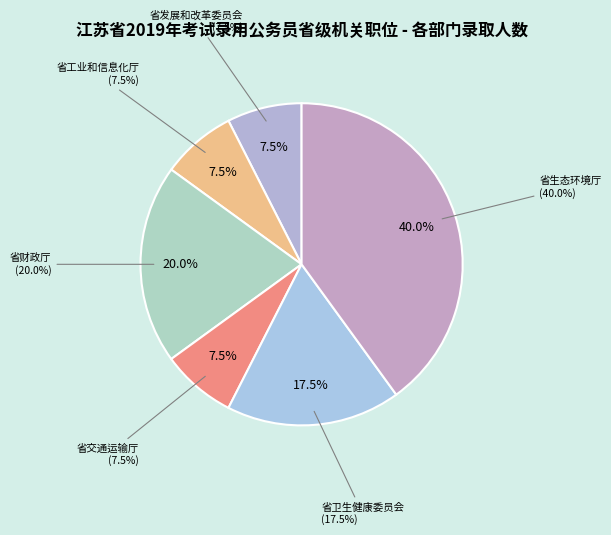

How many slices are in this pie chart?

6